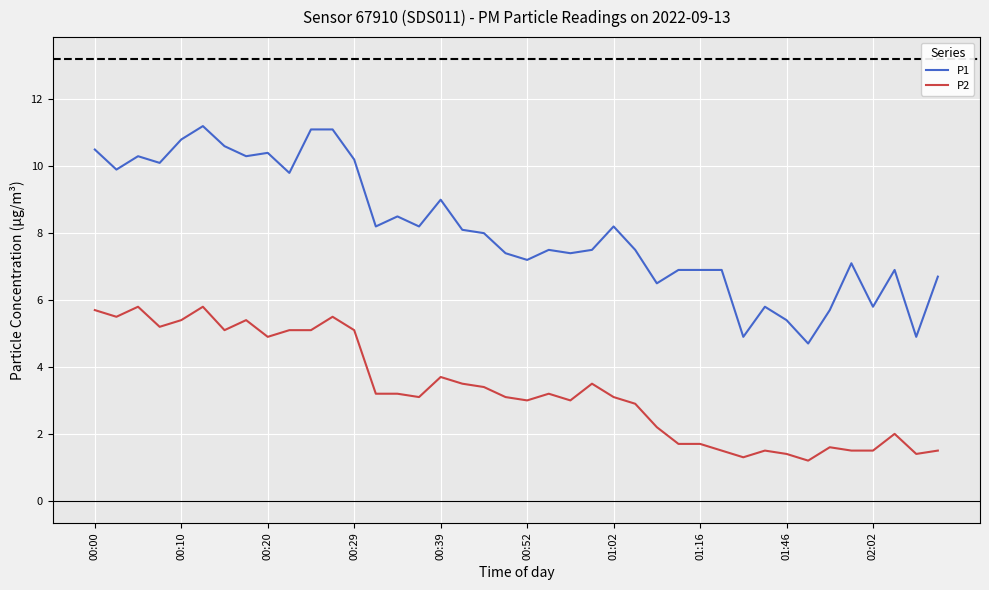

Rank the series by their average value, from highest to lowest.

P1, P2